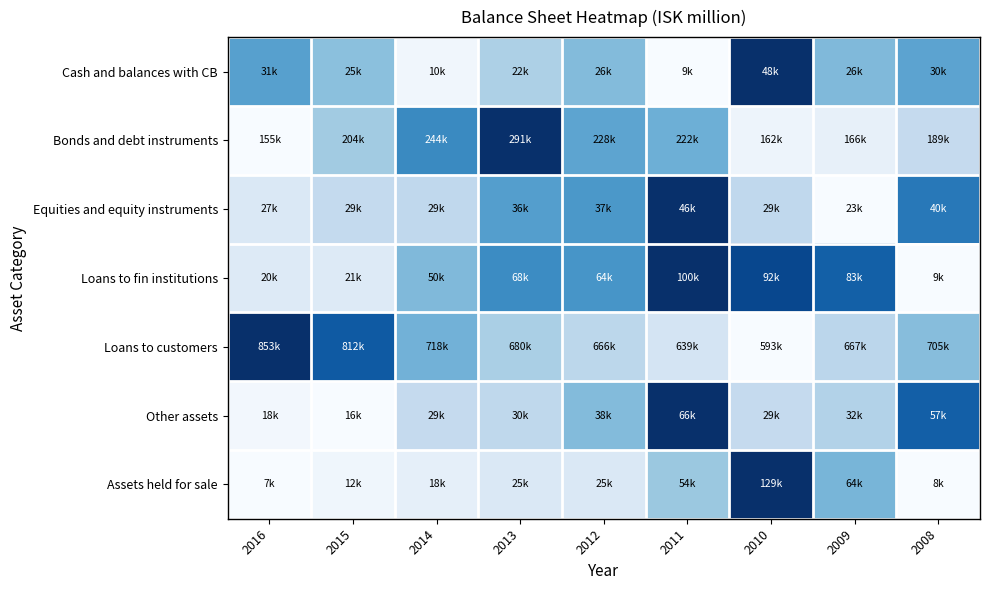

At 2012, list the series in order from smallest to largest.

Assets held for sale, Loans to customers, Other assets, Cash and balances with CB, Bonds and debt instruments, Equities and equity instruments, Loans to fin institutions